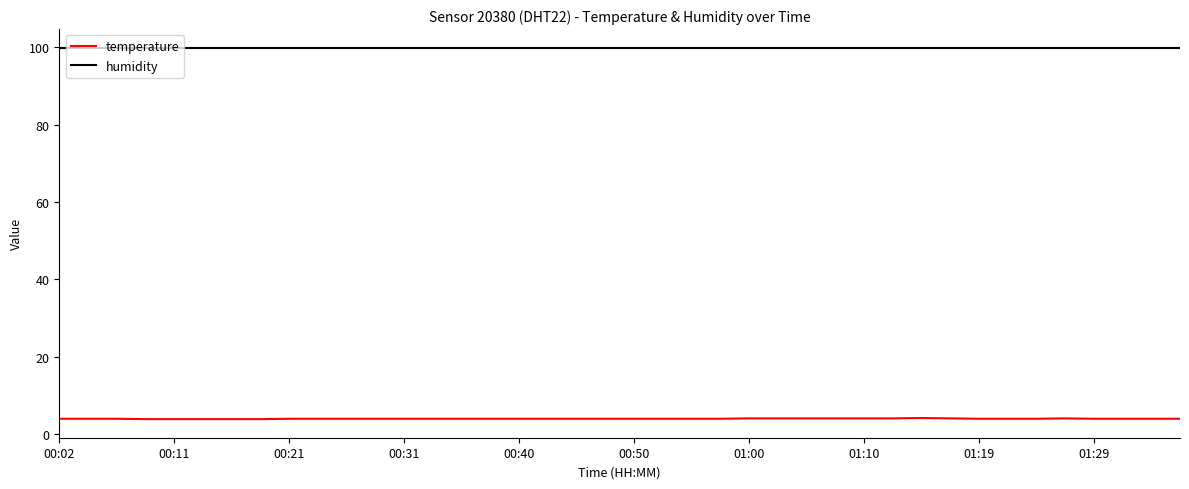

Which series has the largest total across all categories?

humidity